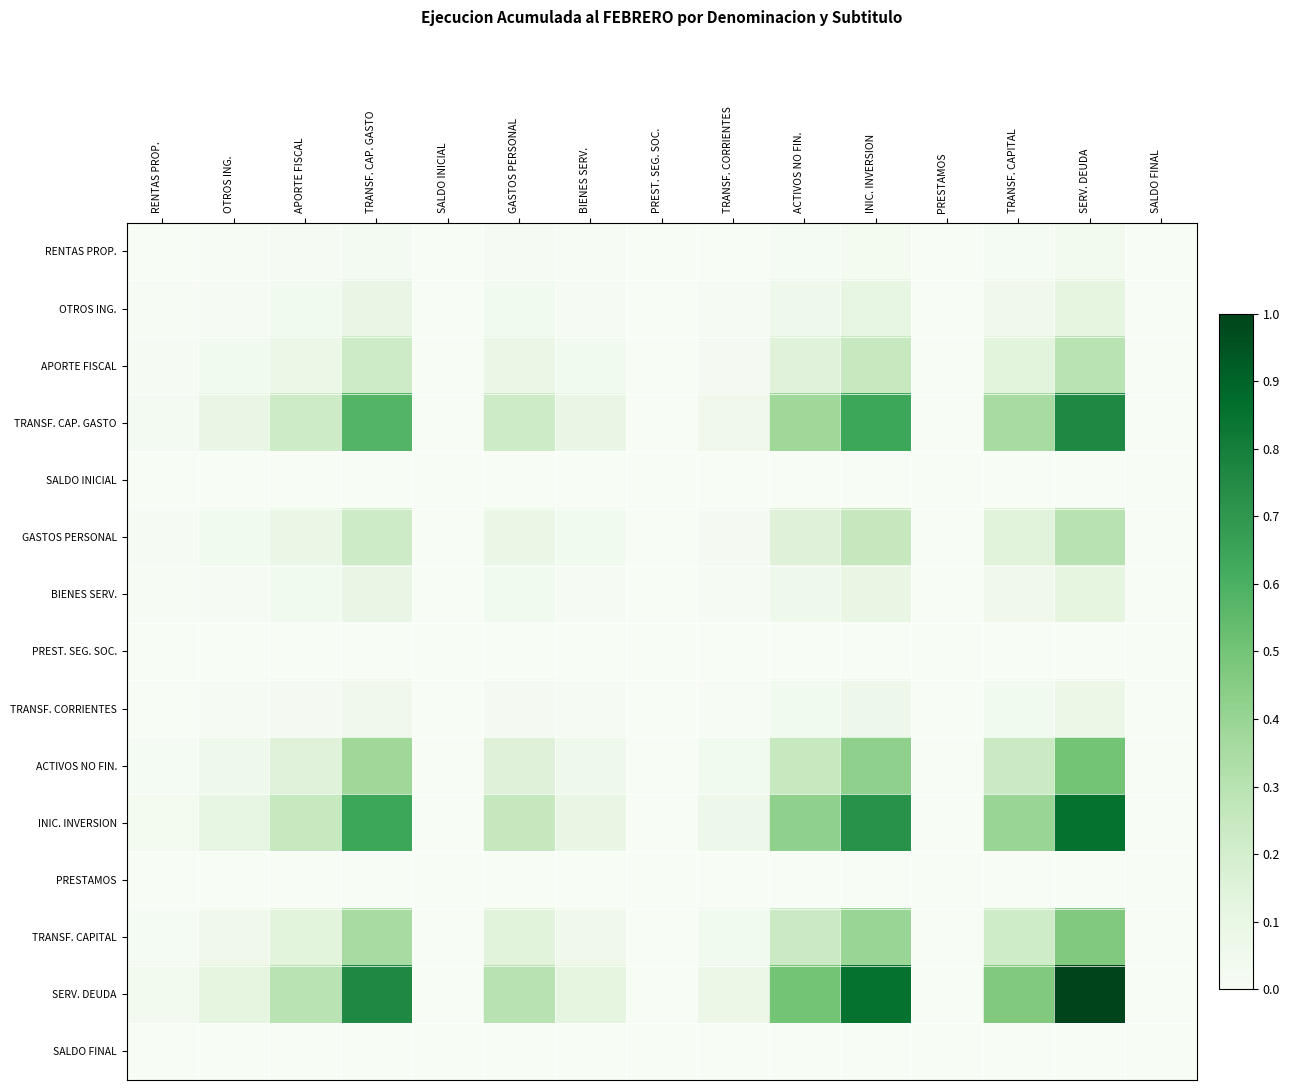

Reading left to right, transcribe all the data shown in this chart.

RENTAS PROP.: RENTAS PROP.=0.0	OTROS ING.=0.0	APORTE FISCAL=0.0	TRANSF. CAP. GASTO=0.0	SALDO INICIAL=0.0	GASTOS PERSONAL=0.0	BIENES SERV.=0.0	PREST. SEG. SOC.=0.0	TRANSF. CORRIENTES=0.0	ACTIVOS NO FIN.=0.0	INIC. INVERSION=0.0	PRESTAMOS=0.0	TRANSF. CAPITAL=0.0	SERV. DEUDA=0.0	SALDO FINAL=0.0
OTROS ING.: RENTAS PROP.=0.0	OTROS ING.=0.0	APORTE FISCAL=0.0	TRANSF. CAP. GASTO=0.1	SALDO INICIAL=0.0	GASTOS PERSONAL=0.0	BIENES SERV.=0.0	PREST. SEG. SOC.=0.0	TRANSF. CORRIENTES=0.0	ACTIVOS NO FIN.=0.1	INIC. INVERSION=0.1	PRESTAMOS=0.0	TRANSF. CAPITAL=0.1	SERV. DEUDA=0.1	SALDO FINAL=0.0
APORTE FISCAL: RENTAS PROP.=0.0	OTROS ING.=0.0	APORTE FISCAL=0.1	TRANSF. CAP. GASTO=0.2	SALDO INICIAL=0.0	GASTOS PERSONAL=0.1	BIENES SERV.=0.0	PREST. SEG. SOC.=0.0	TRANSF. CORRIENTES=0.0	ACTIVOS NO FIN.=0.1	INIC. INVERSION=0.2	PRESTAMOS=0.0	TRANSF. CAPITAL=0.1	SERV. DEUDA=0.3	SALDO FINAL=0.0
TRANSF. CAP. GASTO: RENTAS PROP.=0.0	OTROS ING.=0.1	APORTE FISCAL=0.2	TRANSF. CAP. GASTO=0.6	SALDO INICIAL=0.0	GASTOS PERSONAL=0.2	BIENES SERV.=0.1	PREST. SEG. SOC.=0.0	TRANSF. CORRIENTES=0.1	ACTIVOS NO FIN.=0.4	INIC. INVERSION=0.6	PRESTAMOS=0.0	TRANSF. CAPITAL=0.4	SERV. DEUDA=0.8	SALDO FINAL=0.0
SALDO INICIAL: RENTAS PROP.=0.0	OTROS ING.=0.0	APORTE FISCAL=0.0	TRANSF. CAP. GASTO=0.0	SALDO INICIAL=0.0	GASTOS PERSONAL=0.0	BIENES SERV.=0.0	PREST. SEG. SOC.=0.0	TRANSF. CORRIENTES=0.0	ACTIVOS NO FIN.=0.0	INIC. INVERSION=0.0	PRESTAMOS=0.0	TRANSF. CAPITAL=0.0	SERV. DEUDA=0.0	SALDO FINAL=0.0
GASTOS PERSONAL: RENTAS PROP.=0.0	OTROS ING.=0.0	APORTE FISCAL=0.1	TRANSF. CAP. GASTO=0.2	SALDO INICIAL=0.0	GASTOS PERSONAL=0.1	BIENES SERV.=0.0	PREST. SEG. SOC.=0.0	TRANSF. CORRIENTES=0.0	ACTIVOS NO FIN.=0.1	INIC. INVERSION=0.3	PRESTAMOS=0.0	TRANSF. CAPITAL=0.1	SERV. DEUDA=0.3	SALDO FINAL=0.0
BIENES SERV.: RENTAS PROP.=0.0	OTROS ING.=0.0	APORTE FISCAL=0.0	TRANSF. CAP. GASTO=0.1	SALDO INICIAL=0.0	GASTOS PERSONAL=0.0	BIENES SERV.=0.0	PREST. SEG. SOC.=0.0	TRANSF. CORRIENTES=0.0	ACTIVOS NO FIN.=0.1	INIC. INVERSION=0.1	PRESTAMOS=0.0	TRANSF. CAPITAL=0.1	SERV. DEUDA=0.1	SALDO FINAL=0.0
PREST. SEG. SOC.: RENTAS PROP.=0.0	OTROS ING.=0.0	APORTE FISCAL=0.0	TRANSF. CAP. GASTO=0.0	SALDO INICIAL=0.0	GASTOS PERSONAL=0.0	BIENES SERV.=0.0	PREST. SEG. SOC.=0.0	TRANSF. CORRIENTES=0.0	ACTIVOS NO FIN.=0.0	INIC. INVERSION=0.0	PRESTAMOS=0.0	TRANSF. CAPITAL=0.0	SERV. DEUDA=0.0	SALDO FINAL=0.0
TRANSF. CORRIENTES: RENTAS PROP.=0.0	OTROS ING.=0.0	APORTE FISCAL=0.0	TRANSF. CAP. GASTO=0.1	SALDO INICIAL=0.0	GASTOS PERSONAL=0.0	BIENES SERV.=0.0	PREST. SEG. SOC.=0.0	TRANSF. CORRIENTES=0.0	ACTIVOS NO FIN.=0.0	INIC. INVERSION=0.1	PRESTAMOS=0.0	TRANSF. CAPITAL=0.0	SERV. DEUDA=0.1	SALDO FINAL=0.0
ACTIVOS NO FIN.: RENTAS PROP.=0.0	OTROS ING.=0.1	APORTE FISCAL=0.1	TRANSF. CAP. GASTO=0.4	SALDO INICIAL=0.0	GASTOS PERSONAL=0.1	BIENES SERV.=0.1	PREST. SEG. SOC.=0.0	TRANSF. CORRIENTES=0.0	ACTIVOS NO FIN.=0.2	INIC. INVERSION=0.4	PRESTAMOS=0.0	TRANSF. CAPITAL=0.2	SERV. DEUDA=0.5	SALDO FINAL=0.0
INIC. INVERSION: RENTAS PROP.=0.0	OTROS ING.=0.1	APORTE FISCAL=0.2	TRANSF. CAP. GASTO=0.6	SALDO INICIAL=0.0	GASTOS PERSONAL=0.3	BIENES SERV.=0.1	PREST. SEG. SOC.=0.0	TRANSF. CORRIENTES=0.1	ACTIVOS NO FIN.=0.4	INIC. INVERSION=0.7	PRESTAMOS=0.0	TRANSF. CAPITAL=0.4	SERV. DEUDA=0.8	SALDO FINAL=0.0
PRESTAMOS: RENTAS PROP.=0.0	OTROS ING.=0.0	APORTE FISCAL=0.0	TRANSF. CAP. GASTO=0.0	SALDO INICIAL=0.0	GASTOS PERSONAL=0.0	BIENES SERV.=0.0	PREST. SEG. SOC.=0.0	TRANSF. CORRIENTES=0.0	ACTIVOS NO FIN.=0.0	INIC. INVERSION=0.0	PRESTAMOS=0.0	TRANSF. CAPITAL=0.0	SERV. DEUDA=0.0	SALDO FINAL=0.0
TRANSF. CAPITAL: RENTAS PROP.=0.0	OTROS ING.=0.1	APORTE FISCAL=0.1	TRANSF. CAP. GASTO=0.4	SALDO INICIAL=0.0	GASTOS PERSONAL=0.1	BIENES SERV.=0.1	PREST. SEG. SOC.=0.0	TRANSF. CORRIENTES=0.0	ACTIVOS NO FIN.=0.2	INIC. INVERSION=0.4	PRESTAMOS=0.0	TRANSF. CAPITAL=0.2	SERV. DEUDA=0.5	SALDO FINAL=0.0
SERV. DEUDA: RENTAS PROP.=0.0	OTROS ING.=0.1	APORTE FISCAL=0.3	TRANSF. CAP. GASTO=0.8	SALDO INICIAL=0.0	GASTOS PERSONAL=0.3	BIENES SERV.=0.1	PREST. SEG. SOC.=0.0	TRANSF. CORRIENTES=0.1	ACTIVOS NO FIN.=0.5	INIC. INVERSION=0.8	PRESTAMOS=0.0	TRANSF. CAPITAL=0.5	SERV. DEUDA=1.0	SALDO FINAL=0.0
SALDO FINAL: RENTAS PROP.=0.0	OTROS ING.=0.0	APORTE FISCAL=0.0	TRANSF. CAP. GASTO=0.0	SALDO INICIAL=0.0	GASTOS PERSONAL=0.0	BIENES SERV.=0.0	PREST. SEG. SOC.=0.0	TRANSF. CORRIENTES=0.0	ACTIVOS NO FIN.=0.0	INIC. INVERSION=0.0	PRESTAMOS=0.0	TRANSF. CAPITAL=0.0	SERV. DEUDA=0.0	SALDO FINAL=0.0